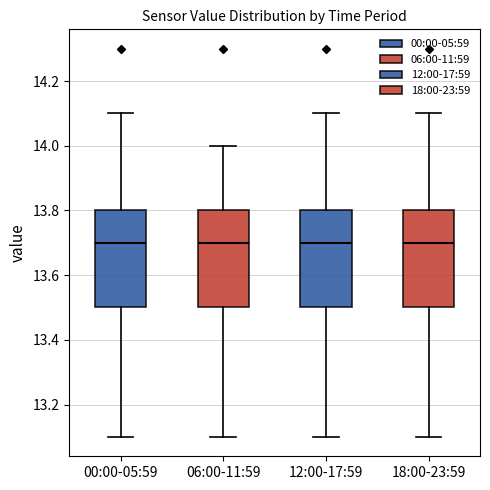

Reading left to right, read every box against the y-axis: the position of its median line, the range the box covers, and the ends of its whiskers. The values are not printed on the chart, so give them approximately, as read against the axis.

00:00-05:59: median 13.7, box 13.5 to 13.8, whiskers 13.1 to 14.1
06:00-11:59: median 13.7, box 13.5 to 13.8, whiskers 13.1 to 14.0
12:00-17:59: median 13.7, box 13.5 to 13.8, whiskers 13.1 to 14.1
18:00-23:59: median 13.7, box 13.5 to 13.8, whiskers 13.1 to 14.1